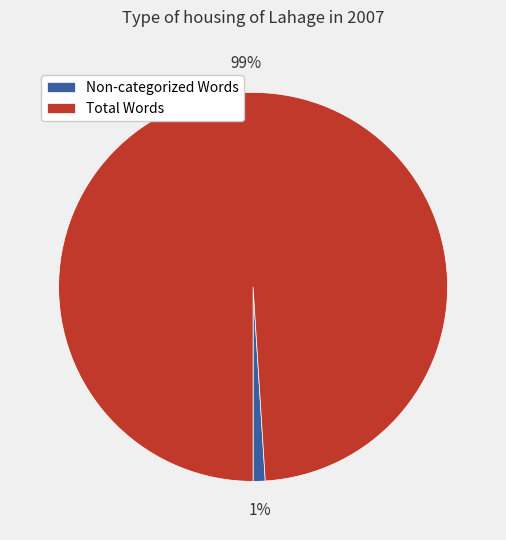

Is the sum of Non-categorized Words and Total Words greater than half?

Yes